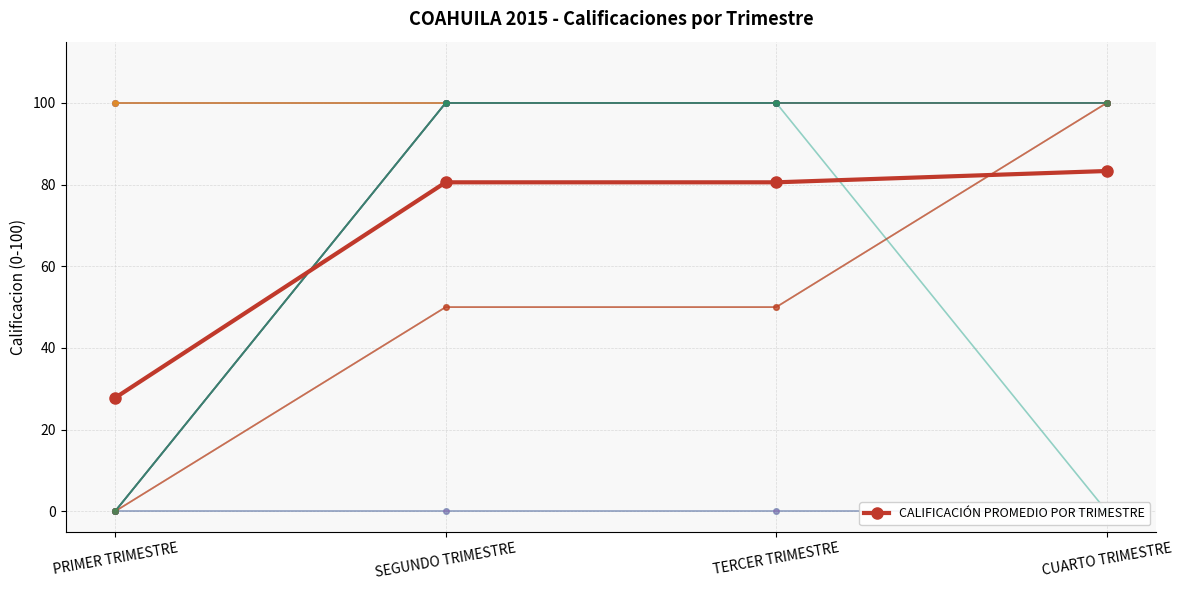

What is the difference between the maximum and second lowest values in the SEGUNDO TRIMESTRE series?

100